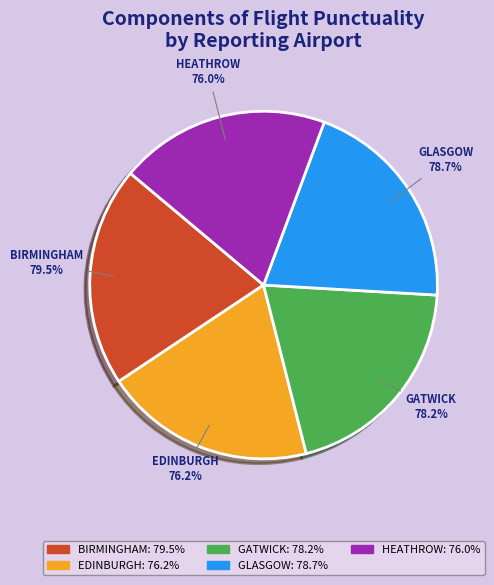

Combined, what portion of the pie is HEATHROW and GLASGOW?

39.8%